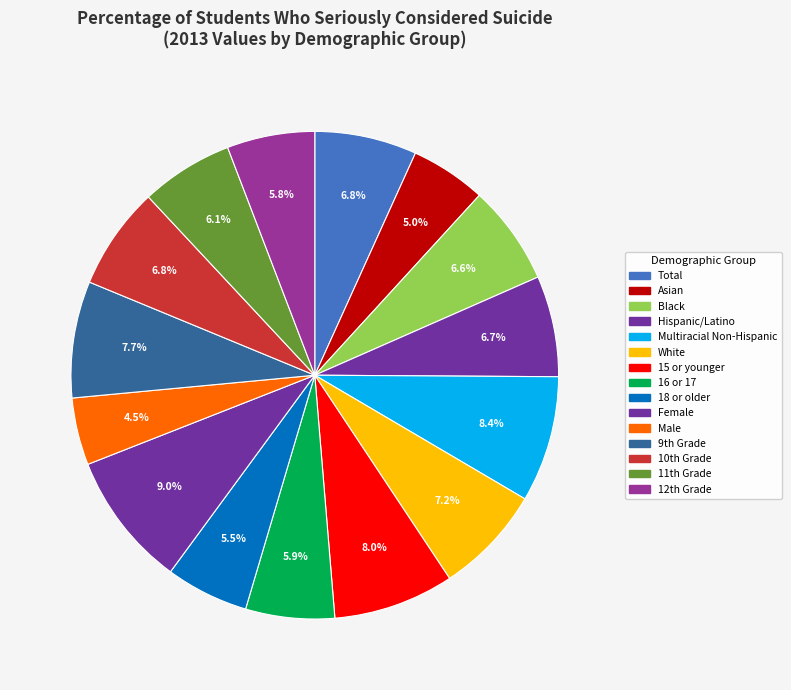

Count the number of slices in the pie.

15